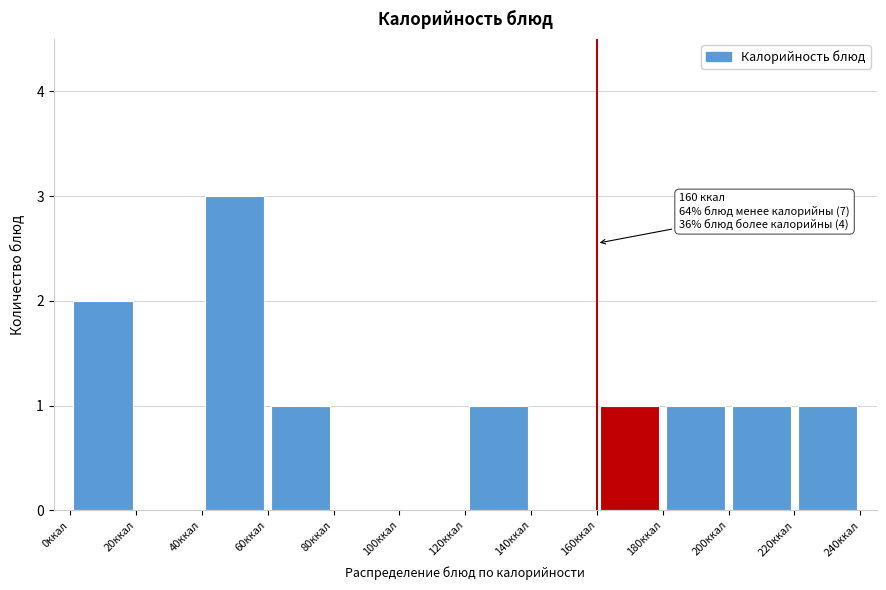

Over which range of the x-axis is the bar tallest?

40 to 60